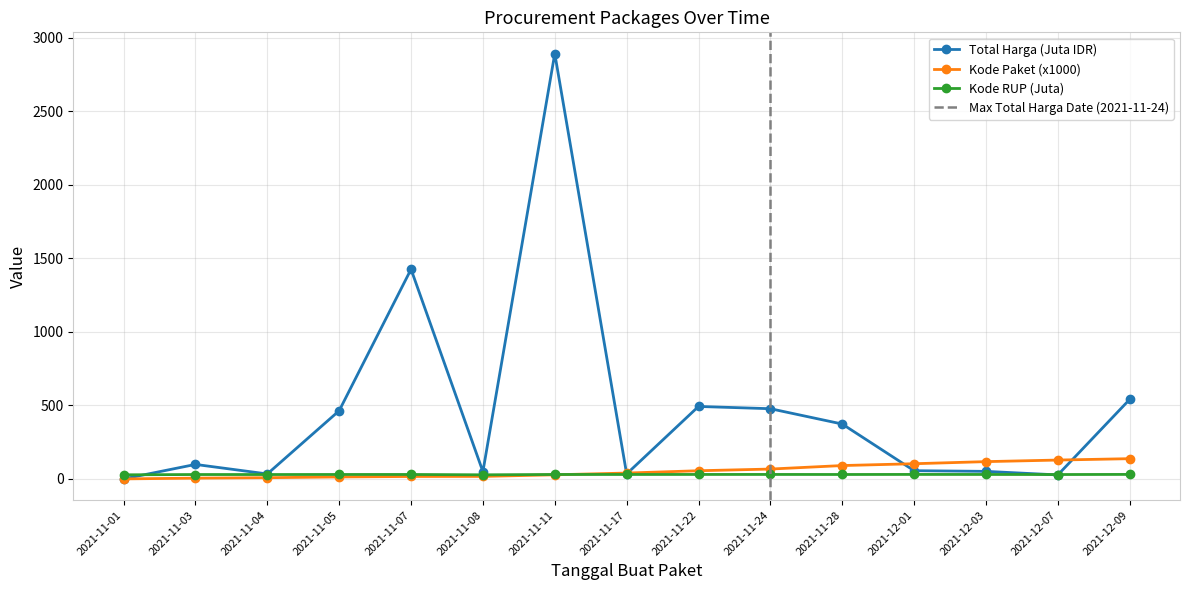

Is it true that Total Harga (Juta) equals 98.8 at 2021-11-03?

True